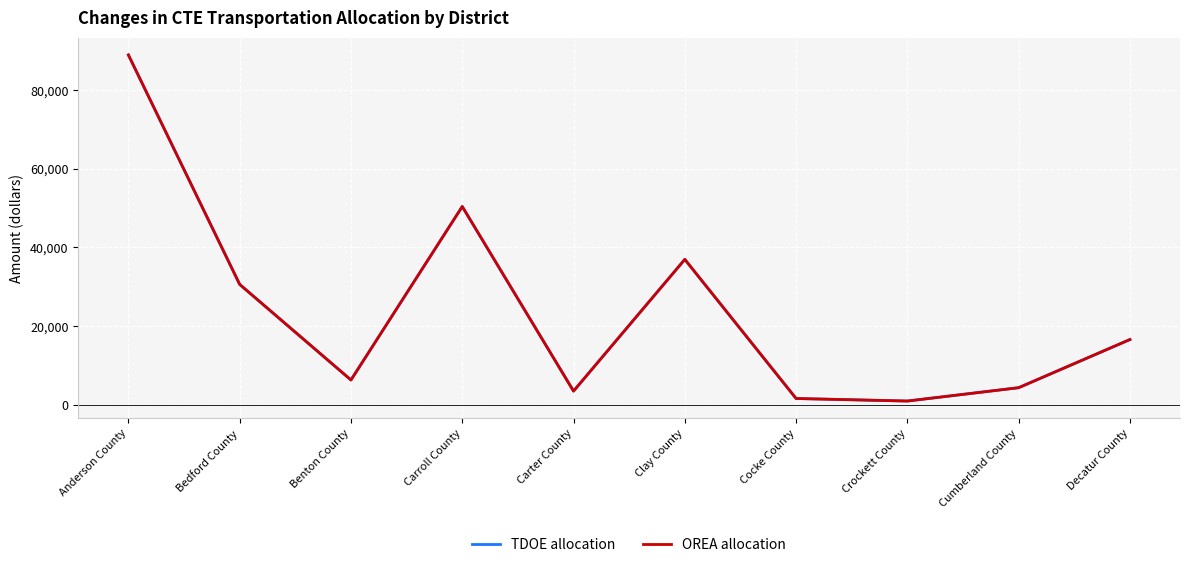

Does the chart have visible grid lines?

Yes